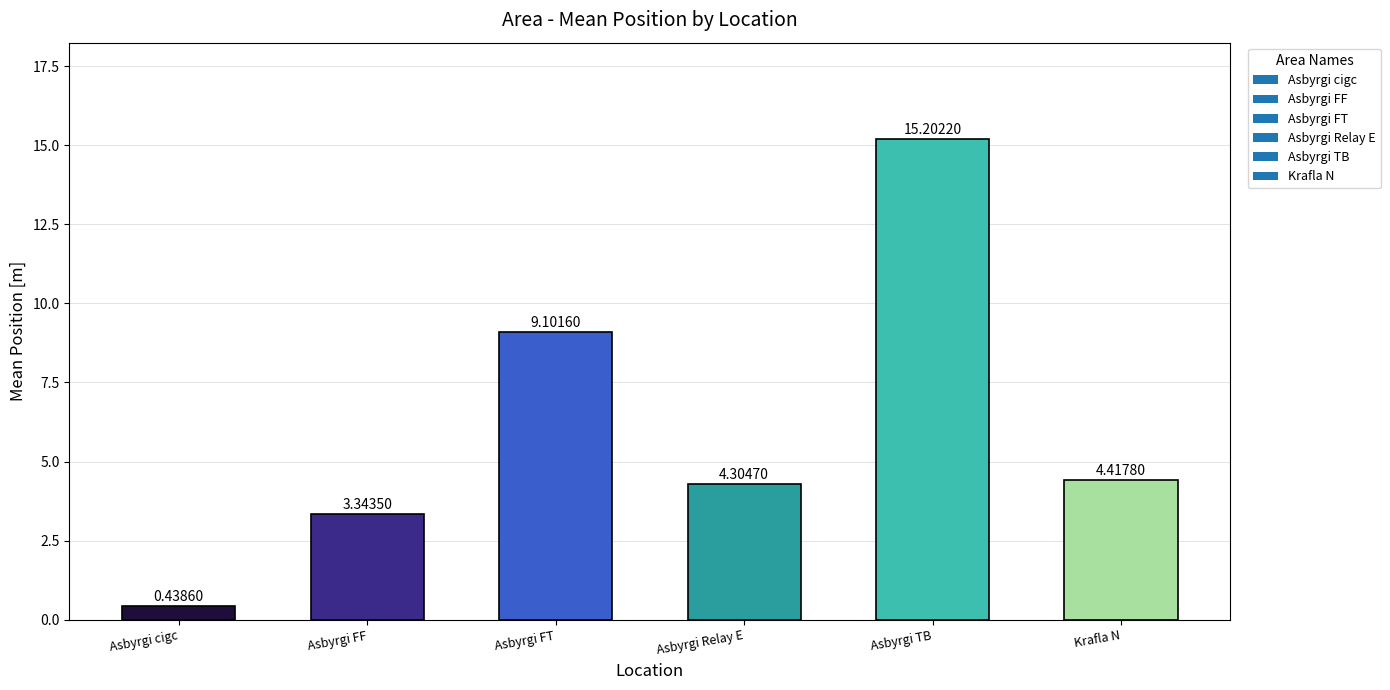

What is the difference between the maximum and minimum values?

14.8